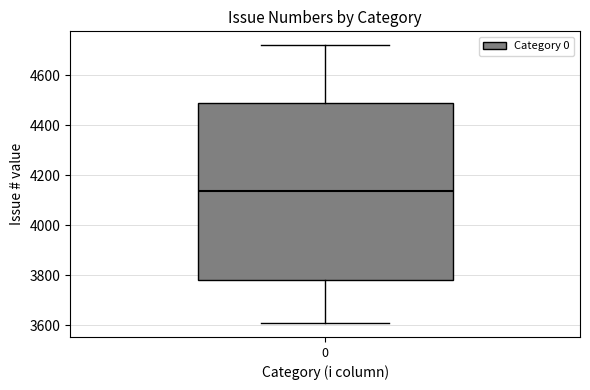

Read this box plot against the y-axis: the position of the median line, the range covered by the box, and the ends of both whiskers. The values are not printed on the chart, so give them approximately, as read against the axis.

median 4140, box 3780 to 4480, whiskers 3600 to 4720